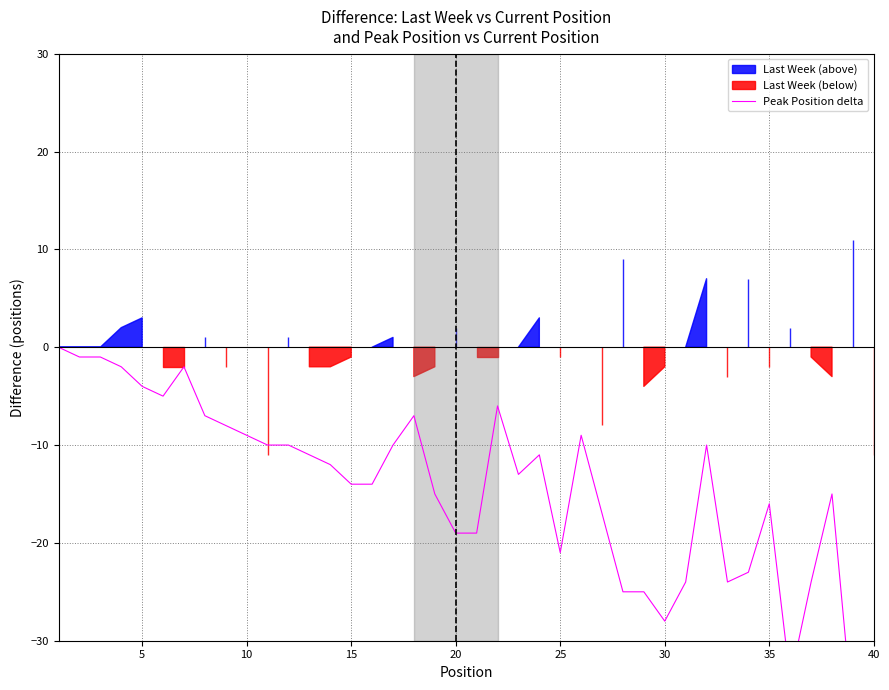

Reading left to right, extract all data points from this chart.

0	-1	-1	-2	-4	-5	-2	-7	-8	-9	-10	-10	-11	-12	-14	-14	-10	-7	-15	-19	-19	-6	-13	-11	-21	-9	-17	-25	-25	-28	-24	-10	-24	-23	-16	-34	-24	-15	-38	-32